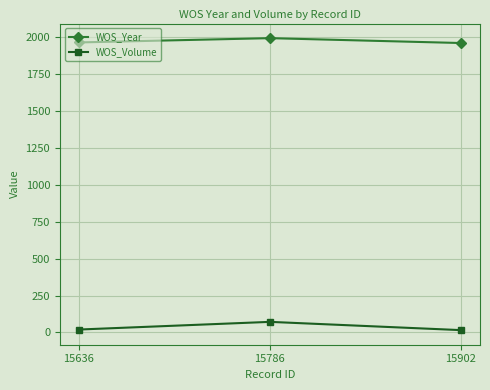

What value does the WOS_Year series have at 15902?

1962